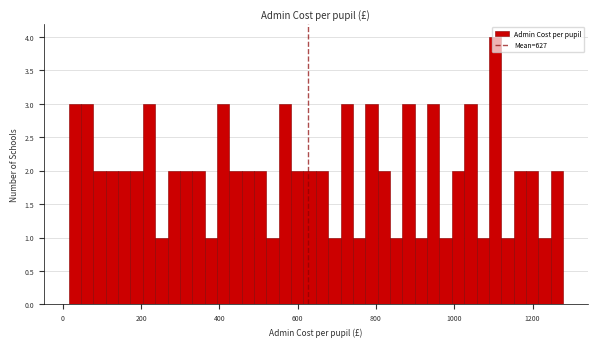

Read against the x-axis, roughly where is the centre of the tallest bar?

1100